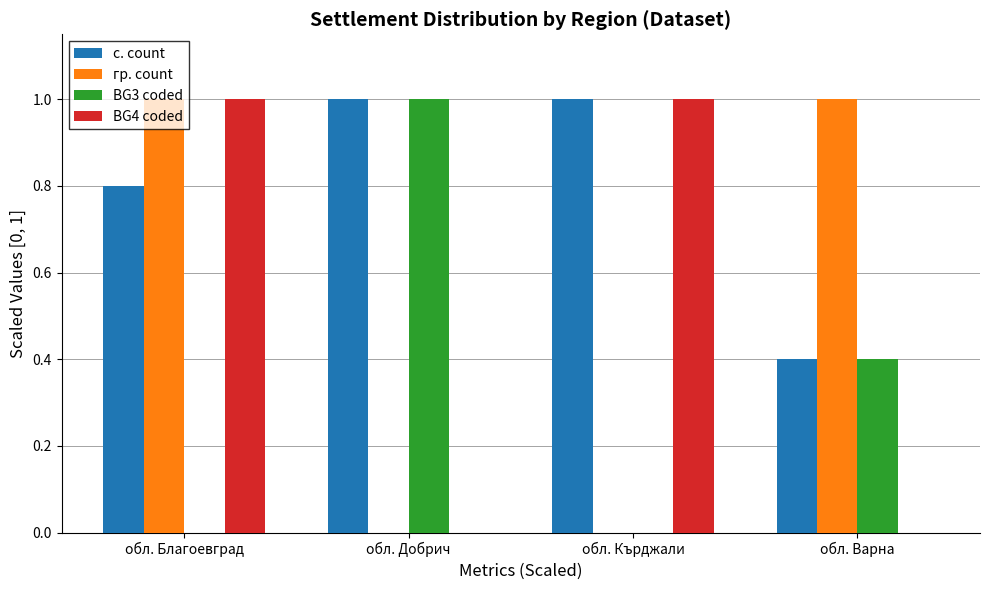

Which series changed the most between обл. Благоевград and обл. Кърджали?

гр. count